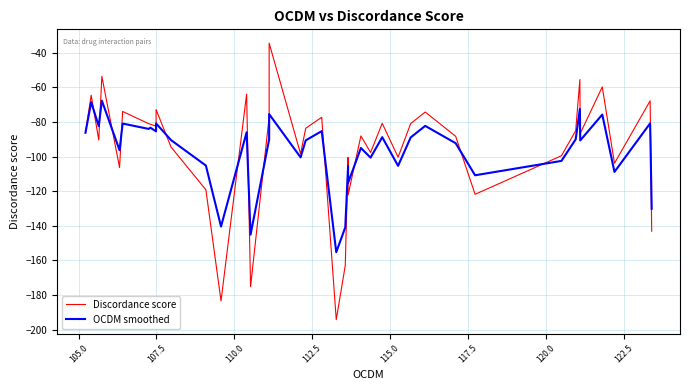

What is the difference between the second highest and second lowest values in the OCDM smoothed series?

76.6